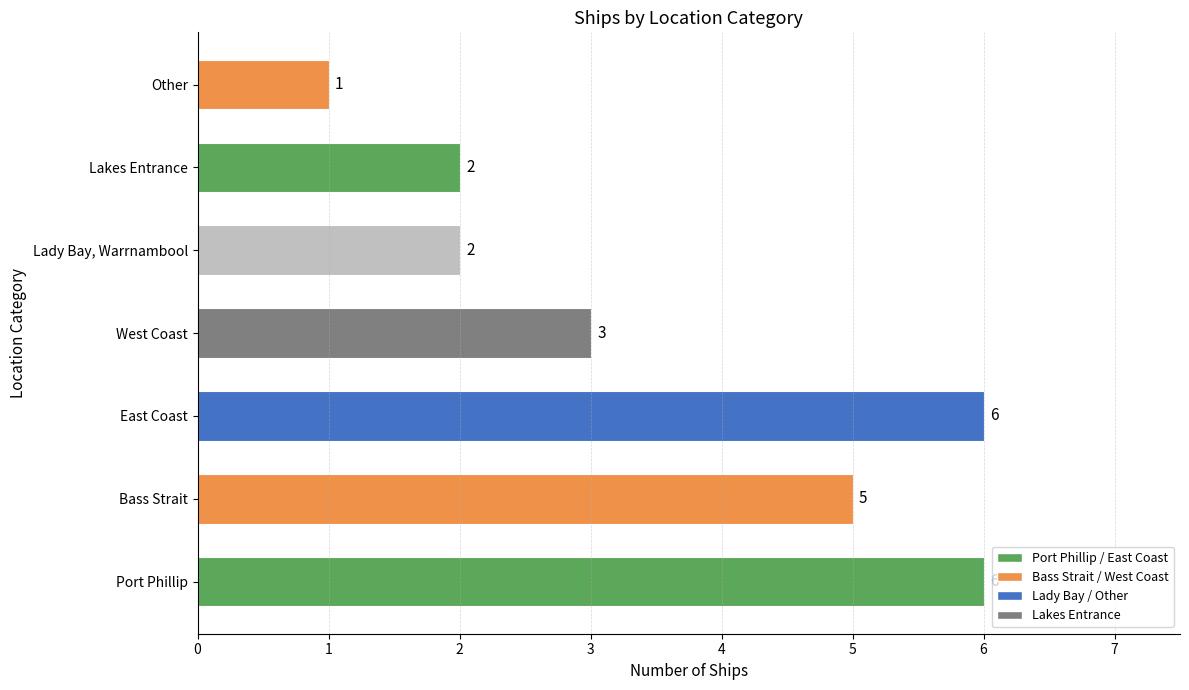

Approximately how many times larger is the value at Lakes Entrance compared to East Coast?

0.3